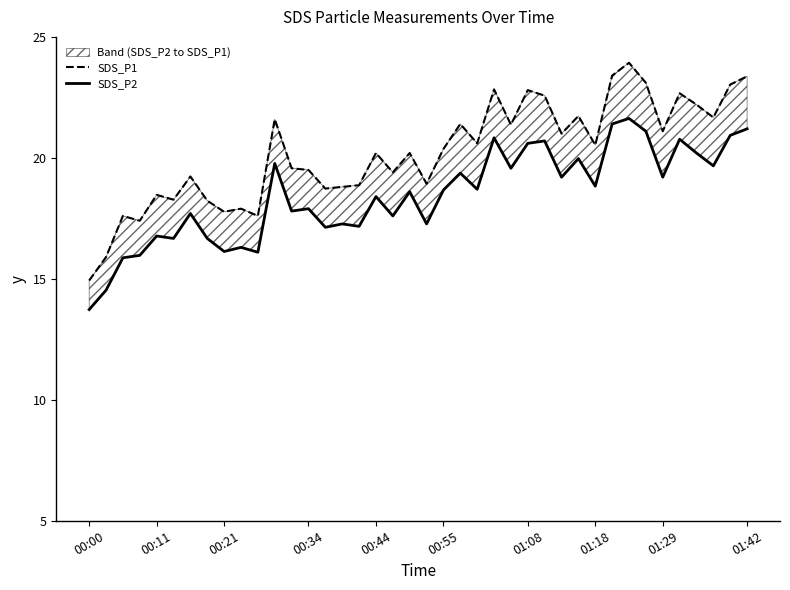

What is the total value across all series at 32?

45.6